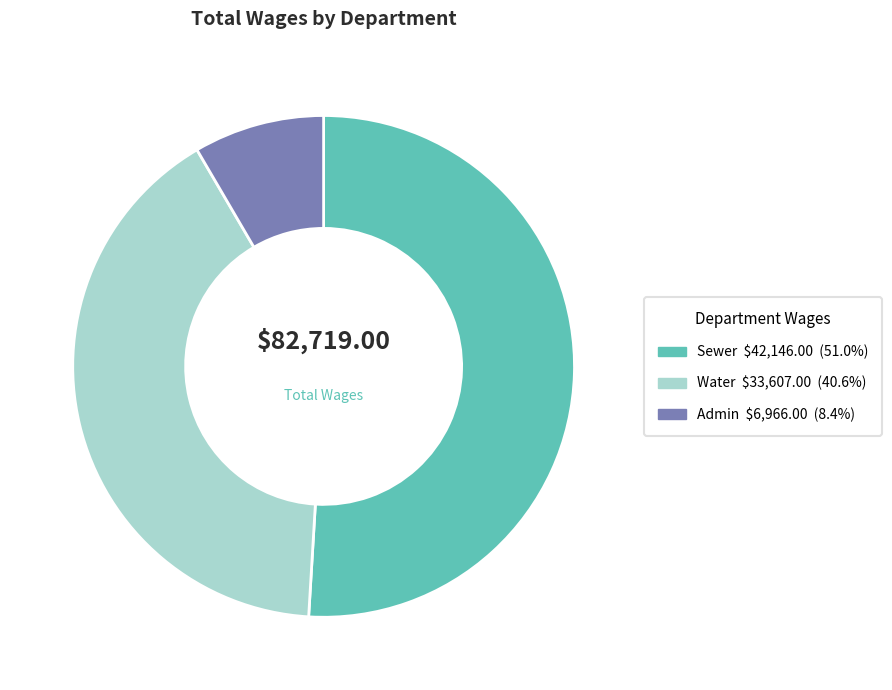

Does any single category account for the majority?

Yes